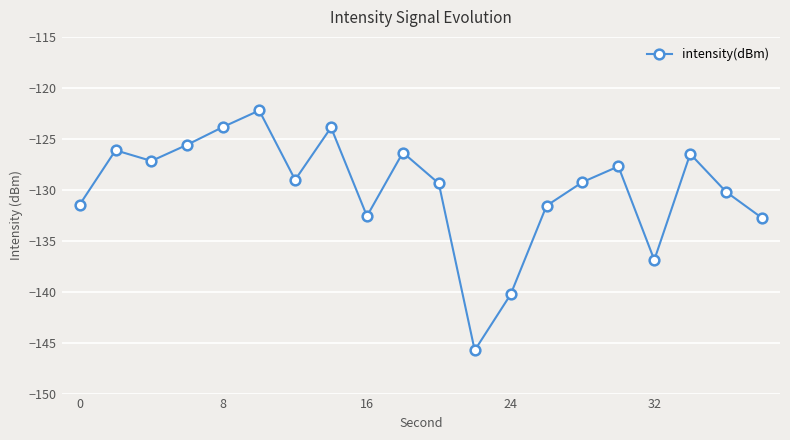

What is the smallest value displayed?

-145.8